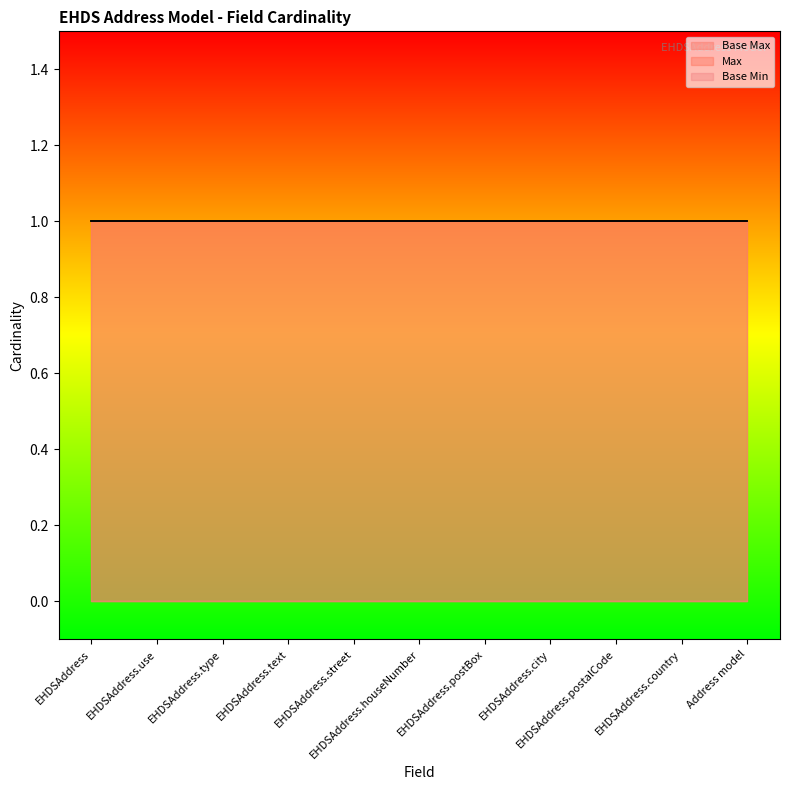

Which category has the highest value across all series?

EHDSAddress